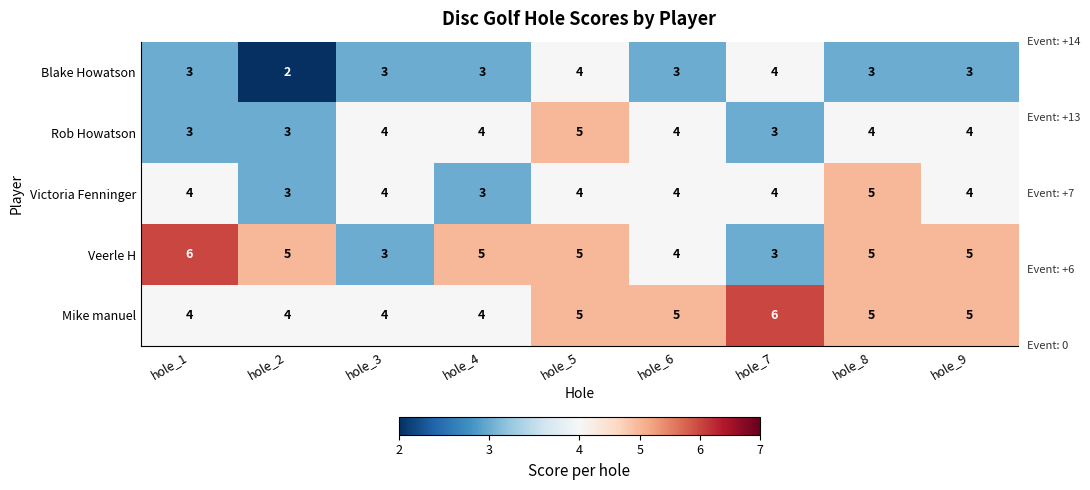

How many series are shown in this chart?

5